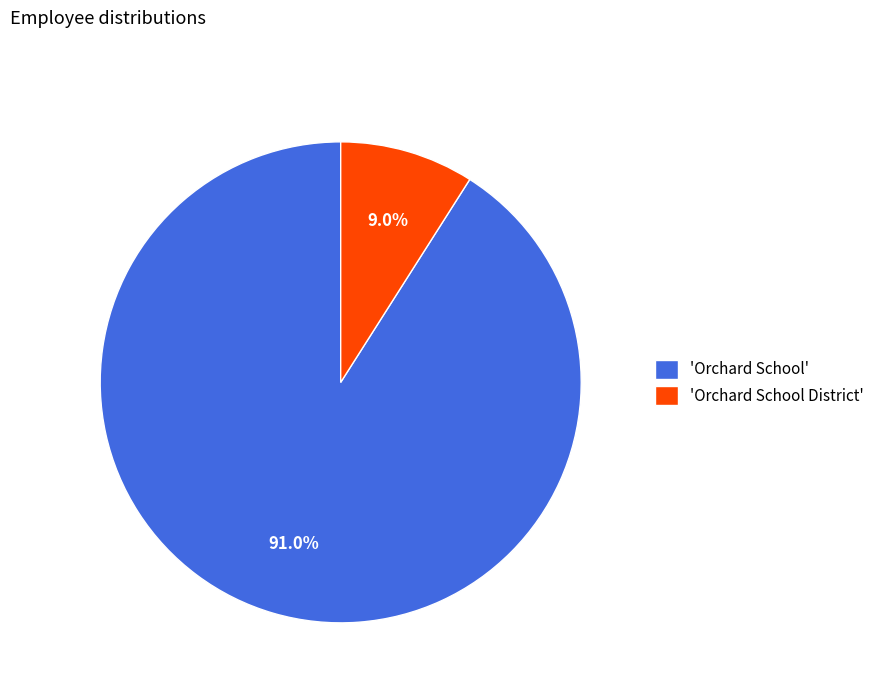

What is the ratio of the value at 'Orchard School' to the value at 'Orchard School District'?

10.1